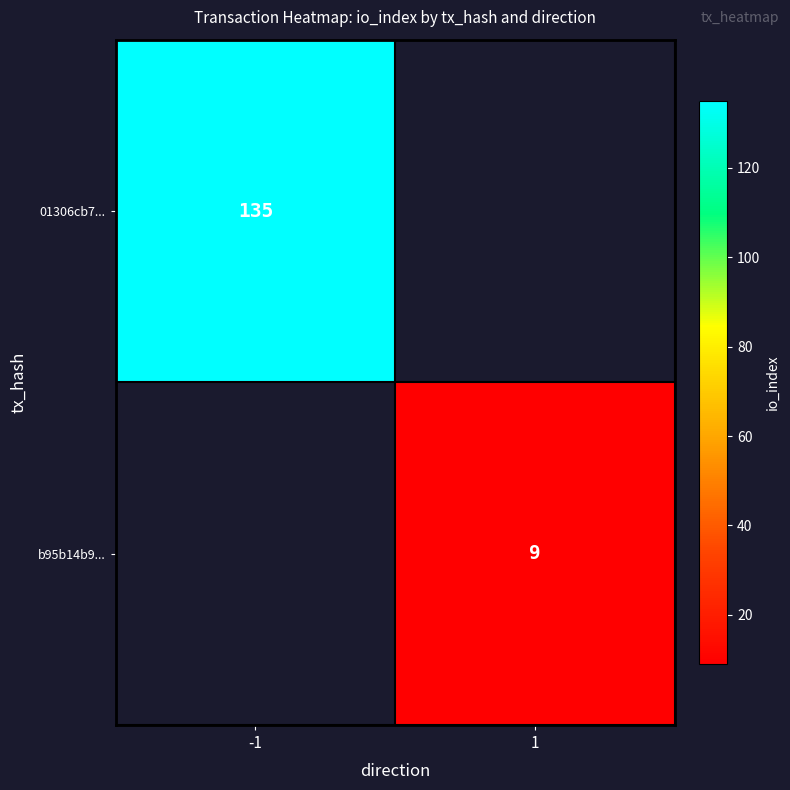

The 01306cb7... series shows 135 at -1. True or false?

True